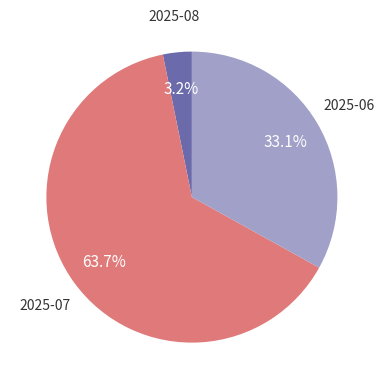

To the nearest percent, what is the average slice percentage?

33%